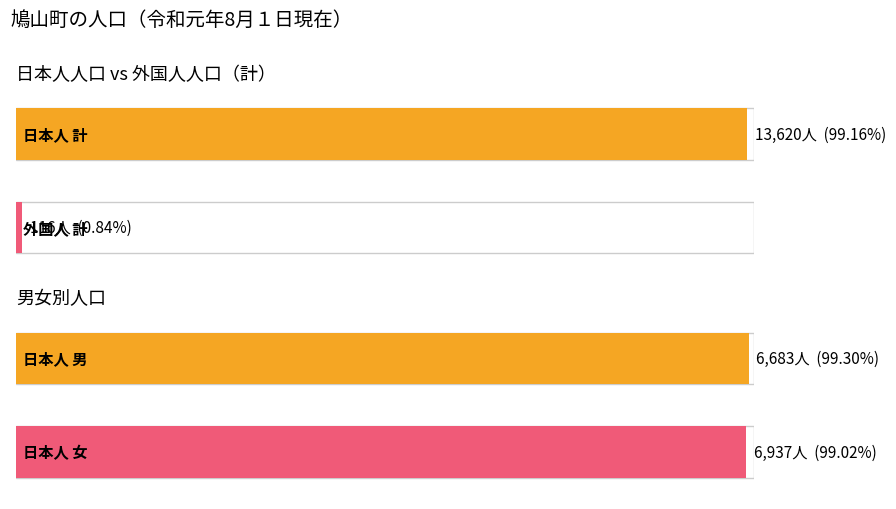

What is the sum of the 日本人人口 values at 女 and 男?

13620